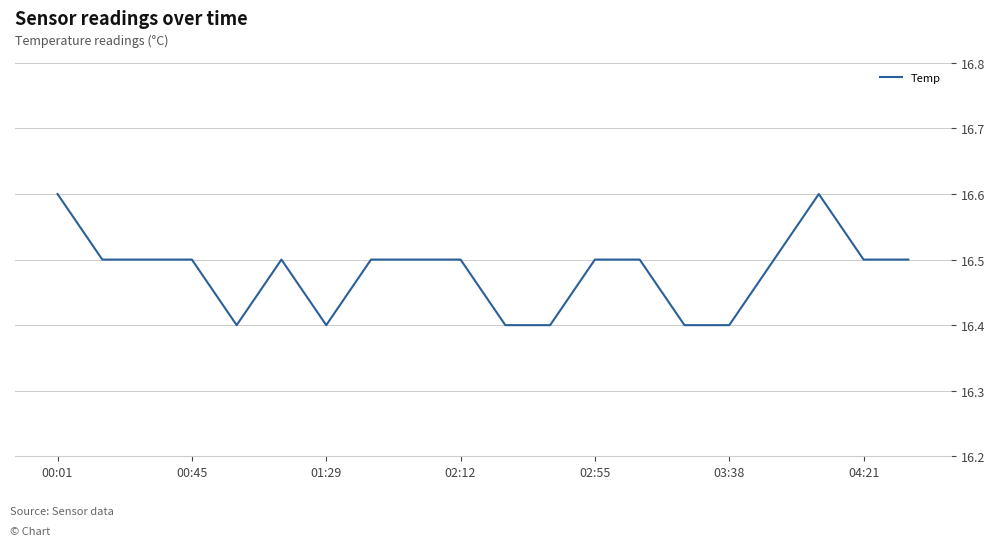

What is the minimum value shown in the chart?

16.4